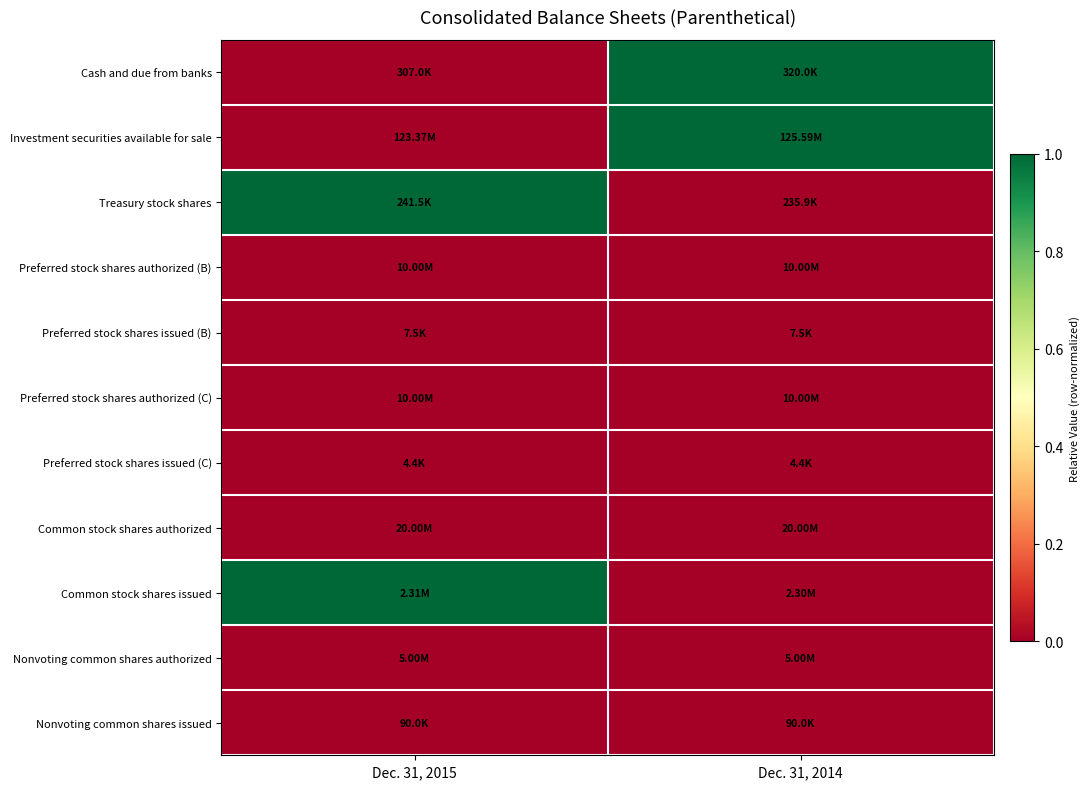

What is the total value across all series at Dec. 31, 2015?

2